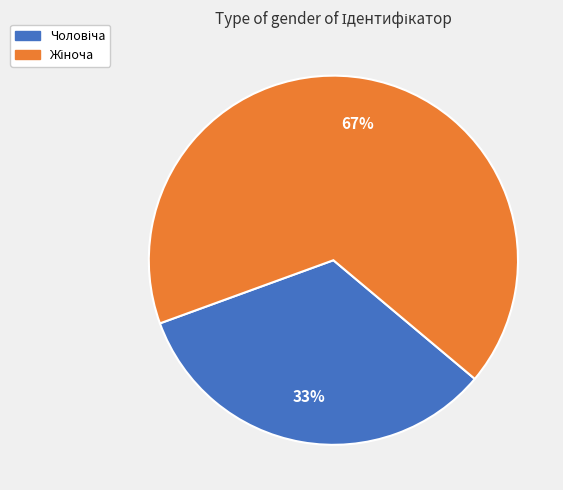

Is there a majority slice in this chart?

Yes